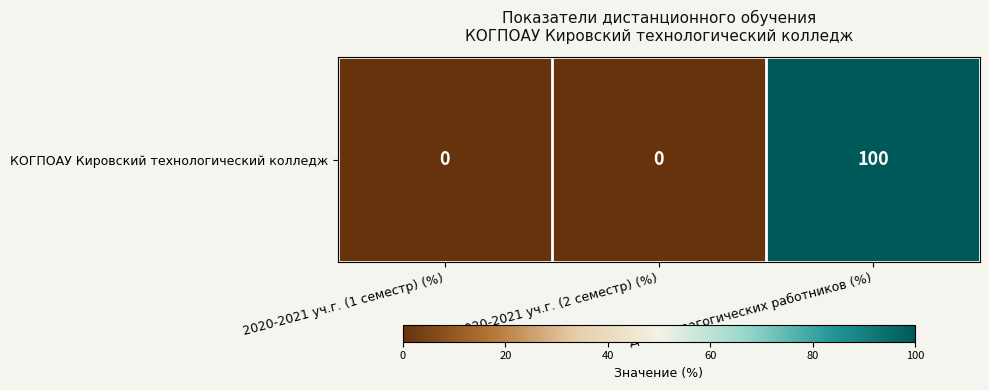

List the labels in order of value, smallest first.

2020-2021 уч.г. (1 семестр) (%), 2020-2021 уч.г. (2 семестр) (%), Доля педагогических работников (%)